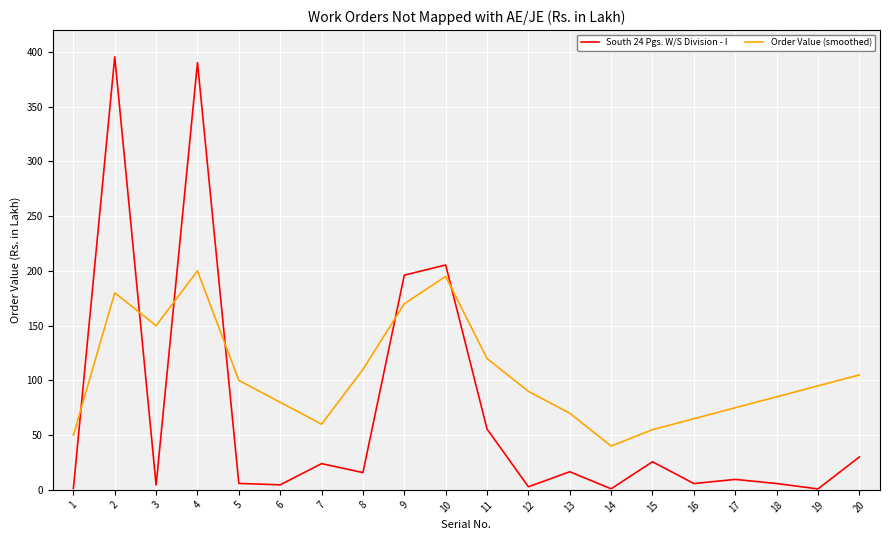

True or false: South 24 Pgs. W/S Division - I has a value of 121.3 at 4.

False